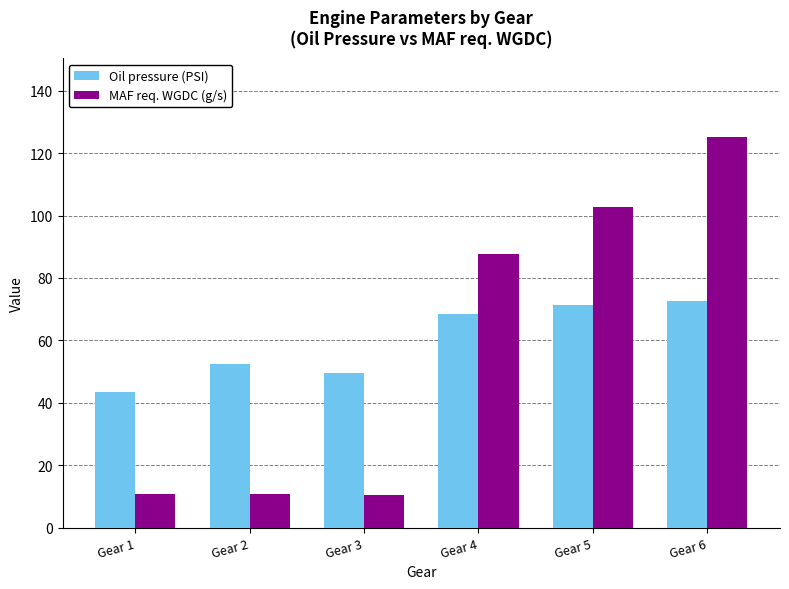

Which series has the widest spread of values?

MAF req. WGDC (g/s)